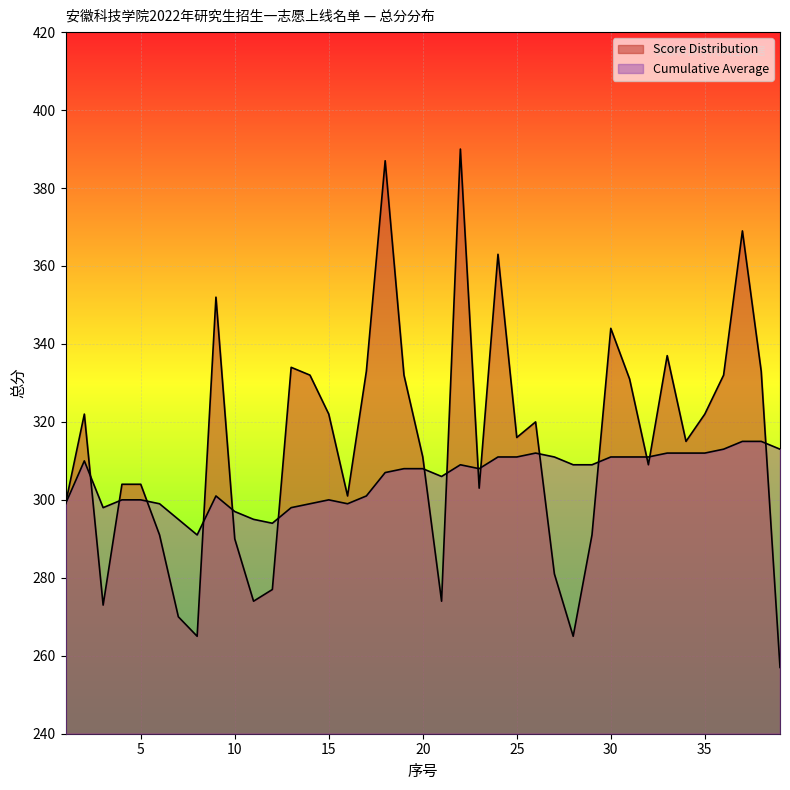

Reading left to right, extract all data points from this chart.

Score Distribution: 299	322	273	304	304	291	270	265	352	290	274	277	334	332	322	301	333	387	332	311	274	390	303	363	316	320	281	265	291	344	331	309	337	315	322	332	369	333	257
Cumulative Average: 299	310	298	300	300	299	295	291	301	297	295	294	298	299	300	299	301	307	308	308	306	309	308	311	311	312	311	309	309	311	311	311	312	312	312	313	315	315	313